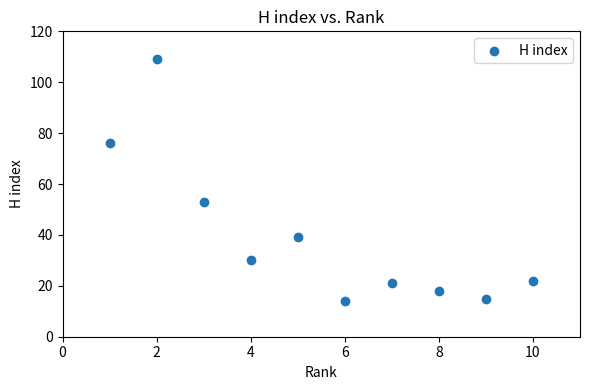

What is the range of Y values (max minus min)?

95